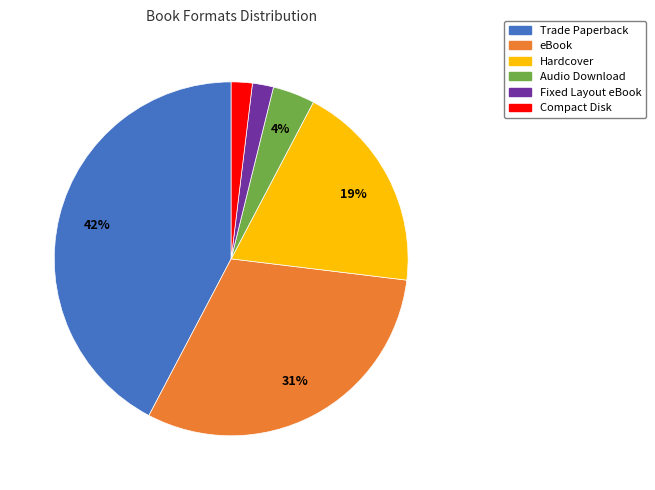

Approximately how many times larger is the value at Audio Download compared to Fixed Layout eBook?

2.0